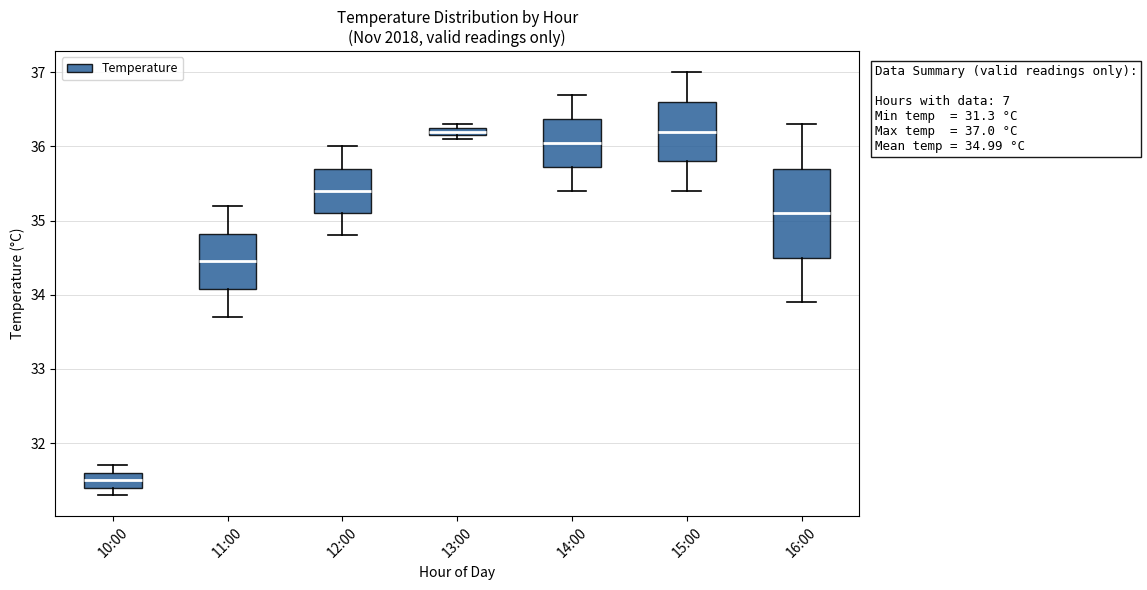

Which box's median line is the lowest?

10:00